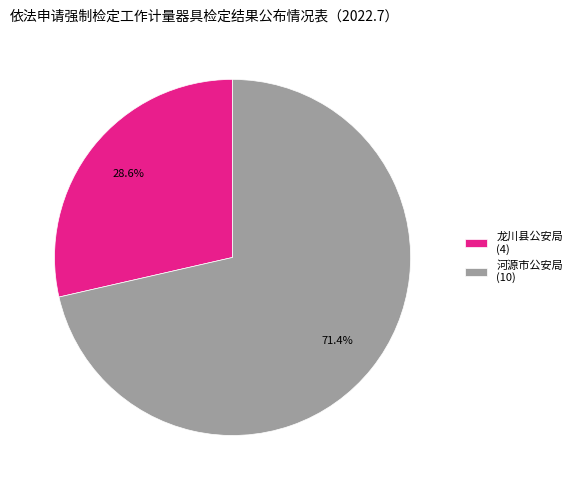

True or false: 河源市公安局 accounts for 71% of the total.

True